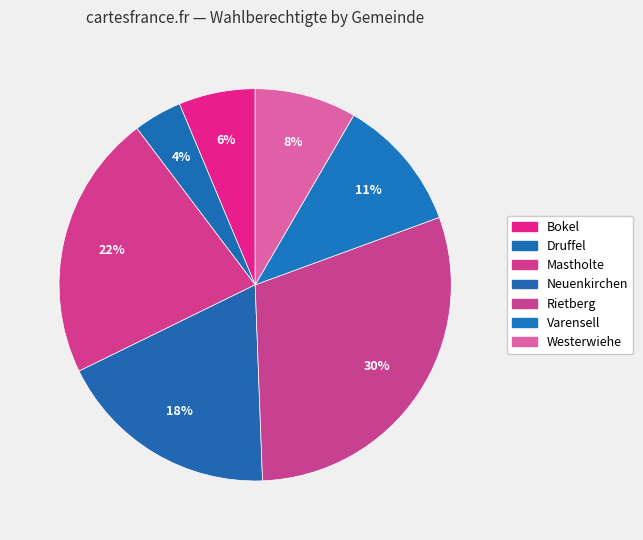

Which category has the biggest portion of the pie?

Rietberg